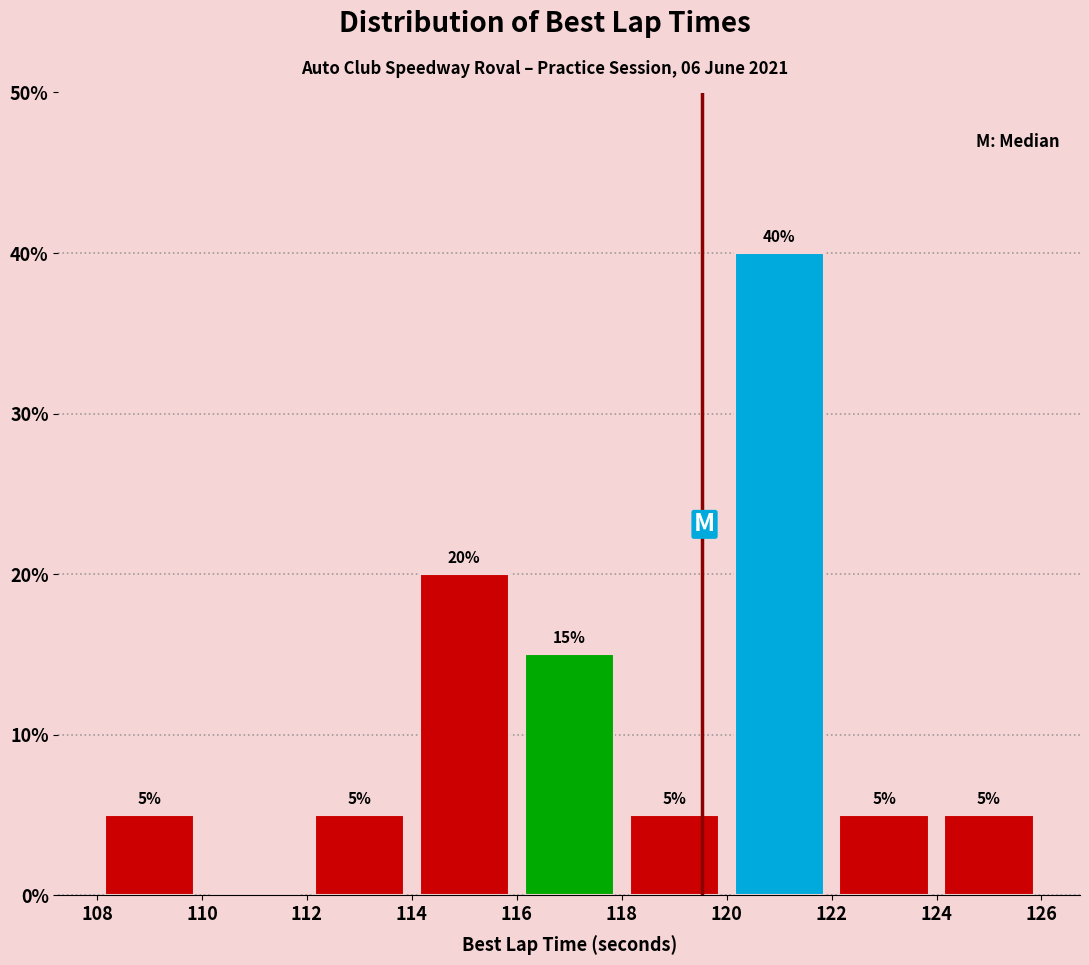

Which range on the x-axis has the tallest bar?

120 to 122